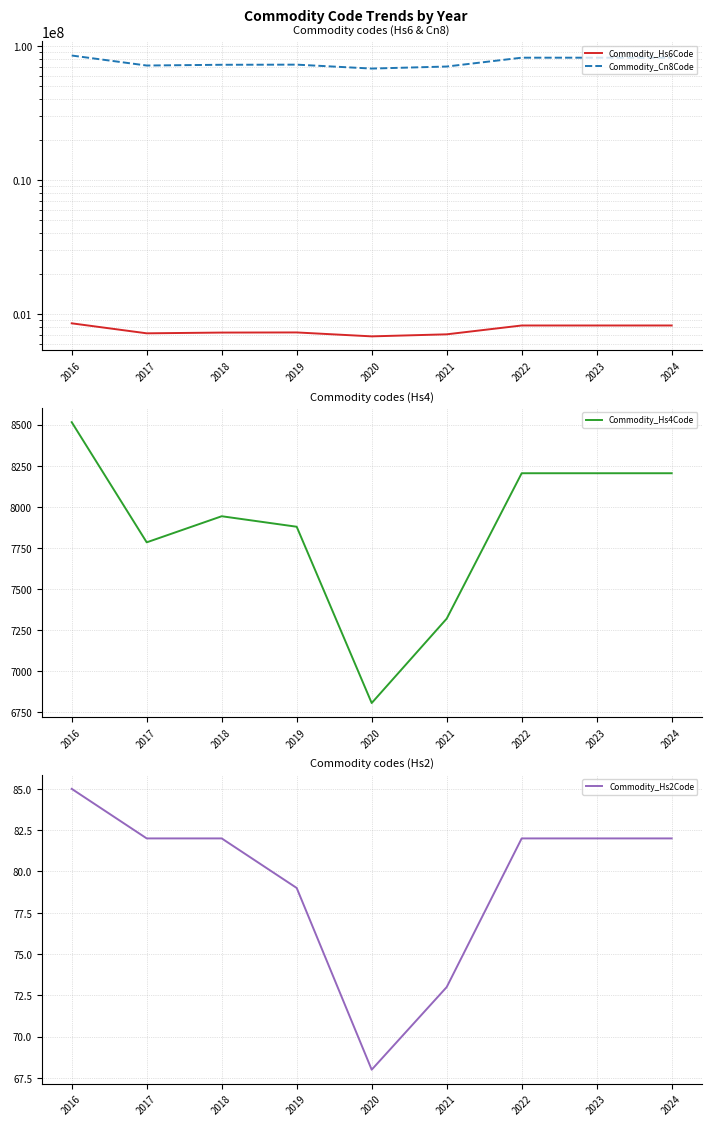

Does the chart display data point markers on the line(s)?

No